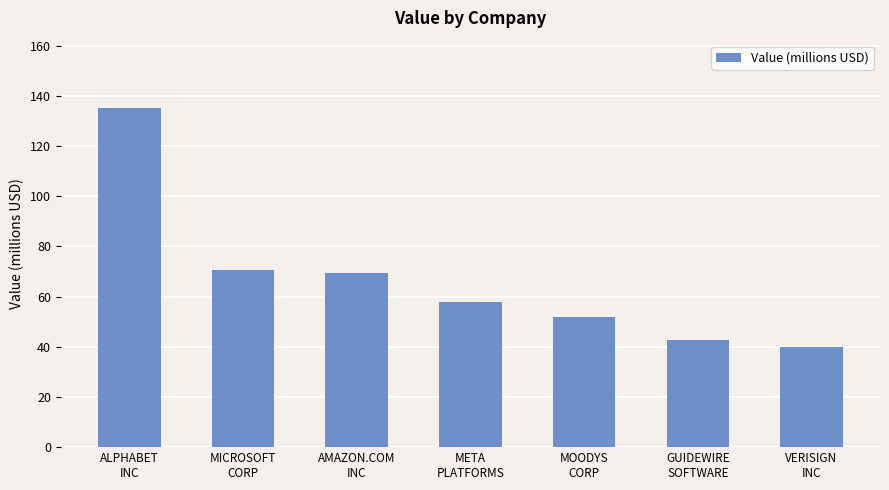

Which has a higher value, AMAZON.COM
INC or GUIDEWIRE
SOFTWARE?

AMAZON.COM
INC